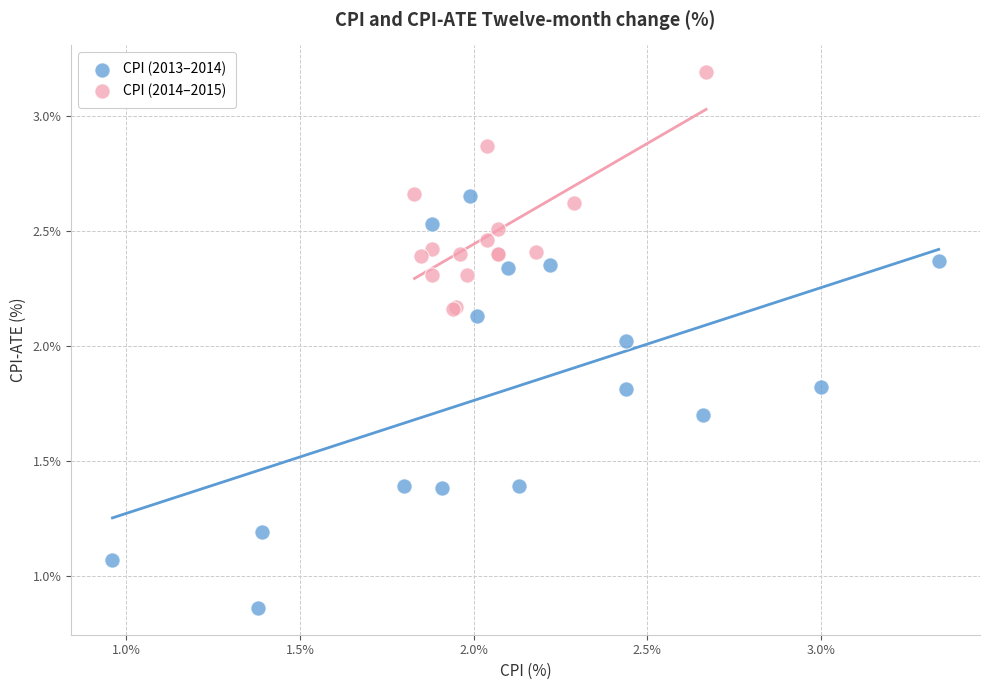

Which series contains the lowest Y value?

CPI (2013–2014)